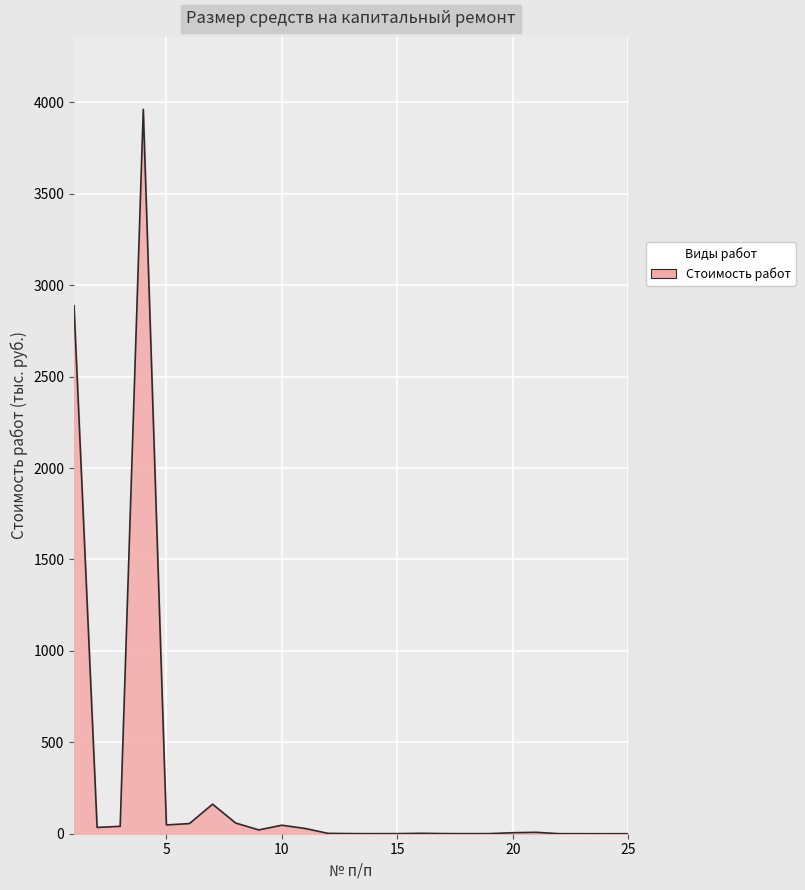

What is the difference between the maximum and minimum values?

3961.7